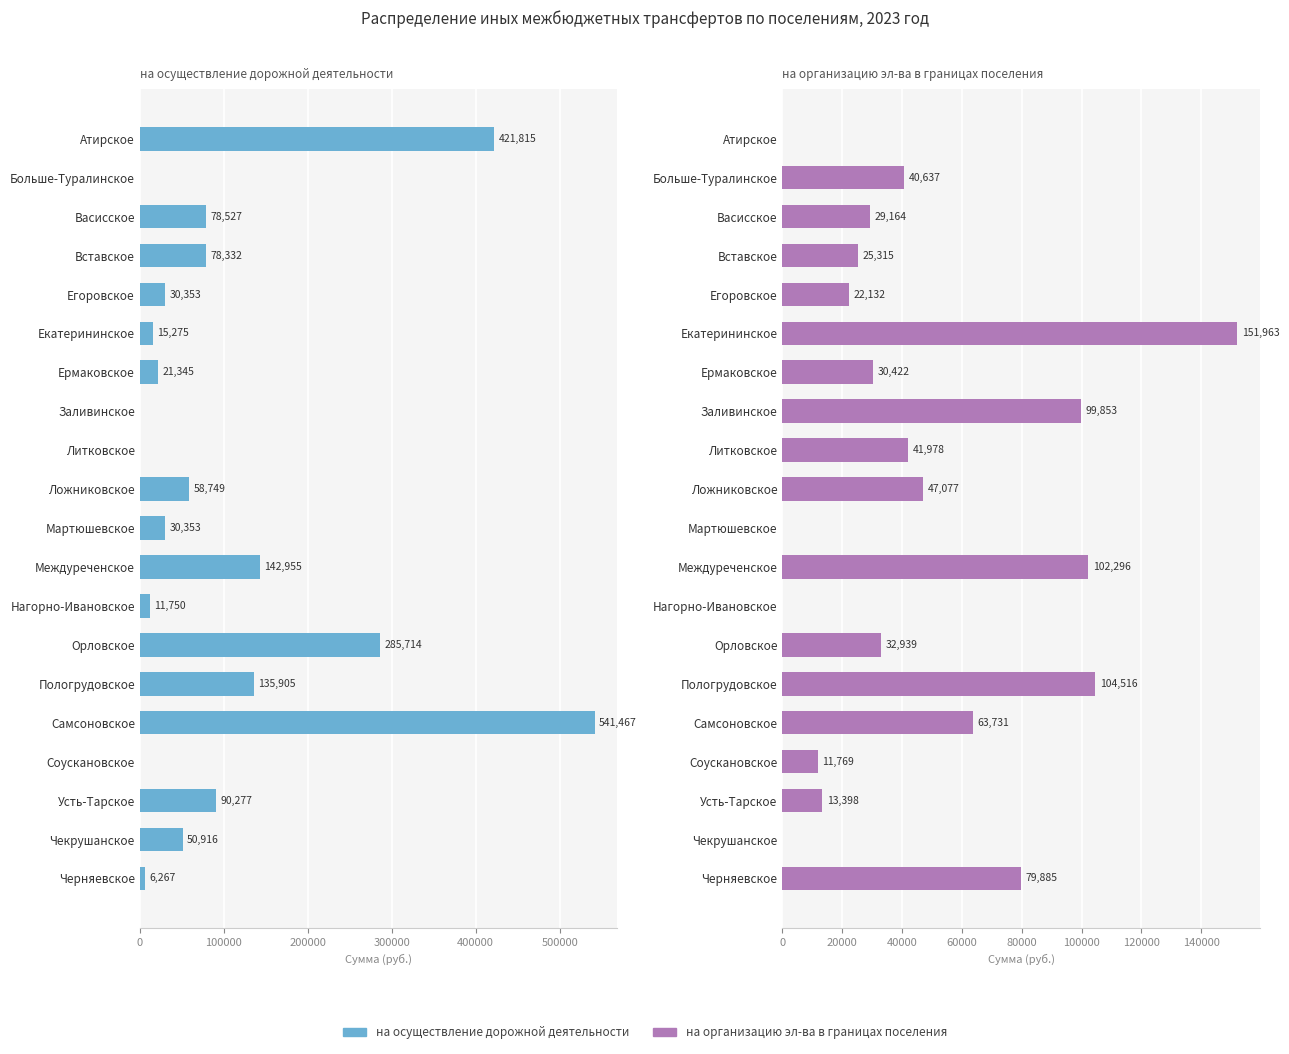

How many data points in на организацию эл-ва в границах поселения are less than 32938?

10